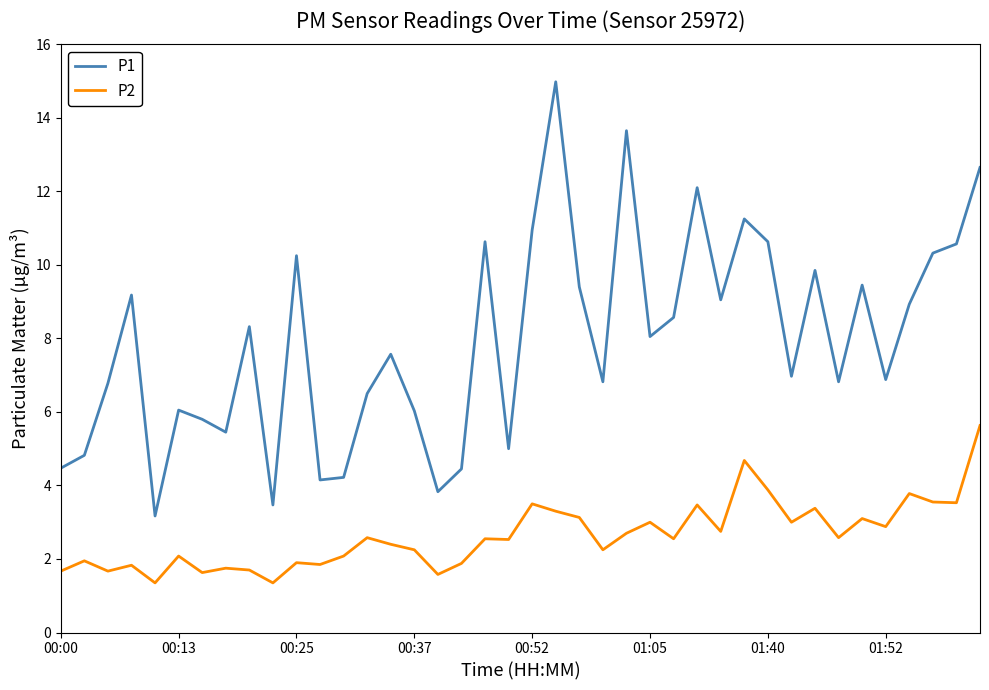

What is the minimum value for P2?

1.4